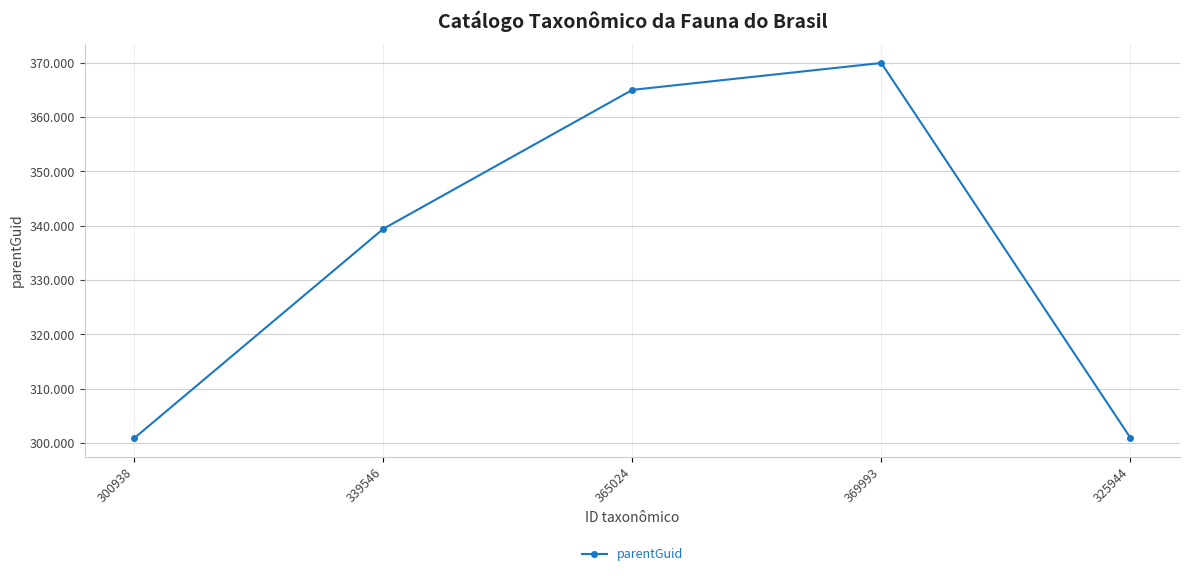

Reading right to left, list all the values displayed in this chart.

325944=301013	369993=369966	365024=365015	339546=339445	300938=300932